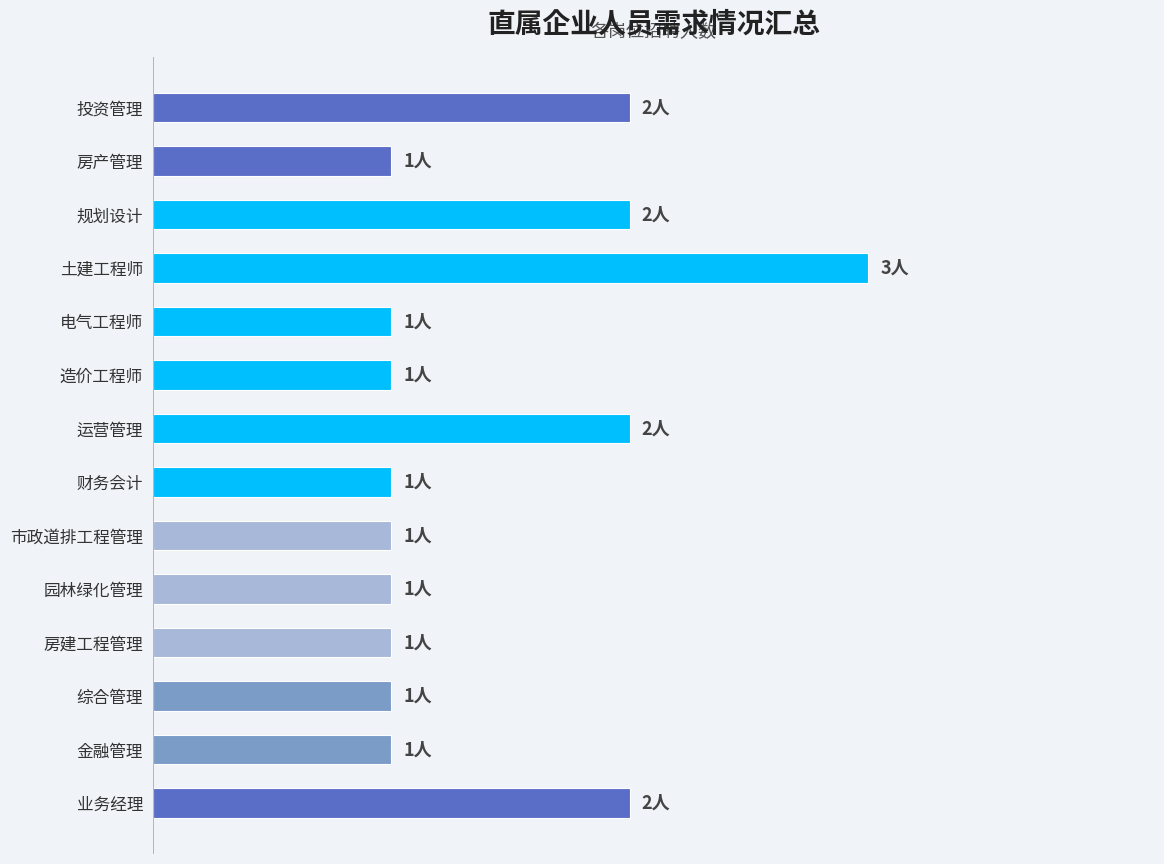

Are the bars horizontal?

Yes